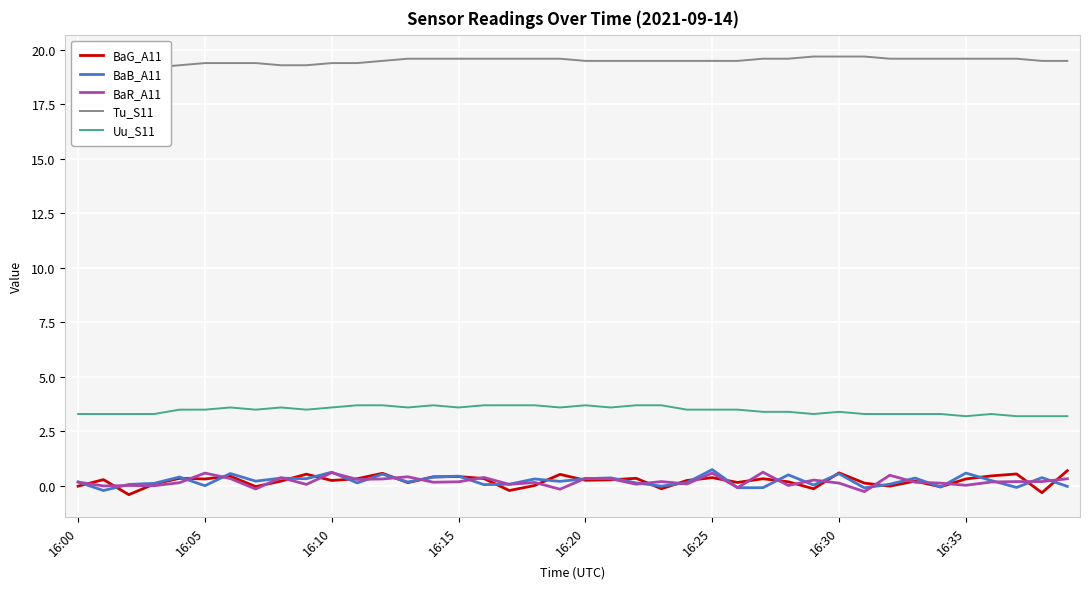

What is the total value across all series at 19?

23.8